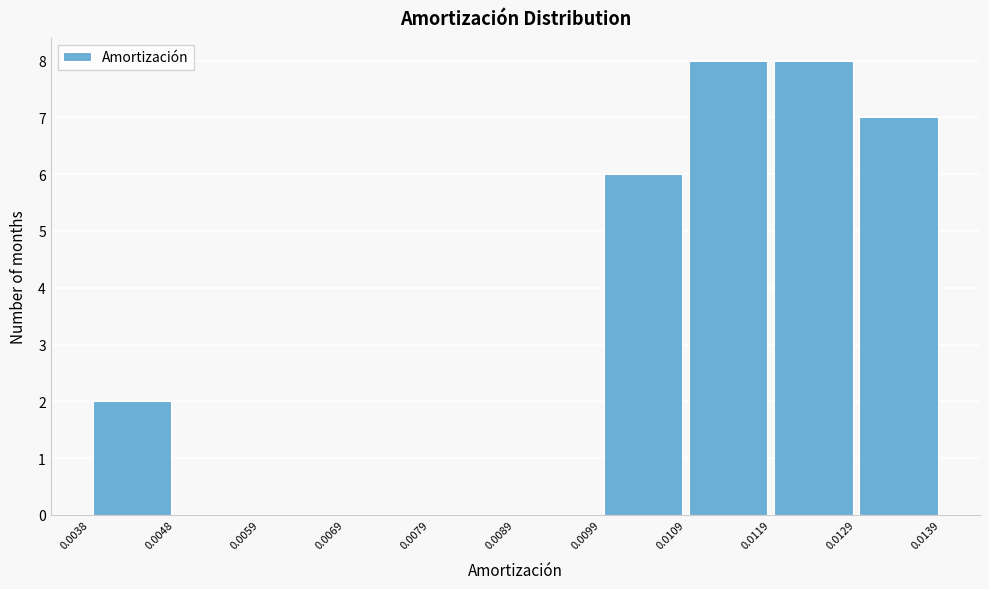

Reading left to right, list every bar in this chart as the range it spans on the x-axis followed by its height. The values are not printed on the chart, so give them approximately, as read against the axis.

0.0038 to 0.0048: 2
0.0048 to 0.0059: 0
0.0059 to 0.0069: 0
0.0069 to 0.0079: 0
0.0079 to 0.0089: 0
0.0089 to 0.0099: 0
0.0099 to 0.0109: 6
0.0109 to 0.0119: 8
0.0119 to 0.0129: 8
0.0129 to 0.0139: 7